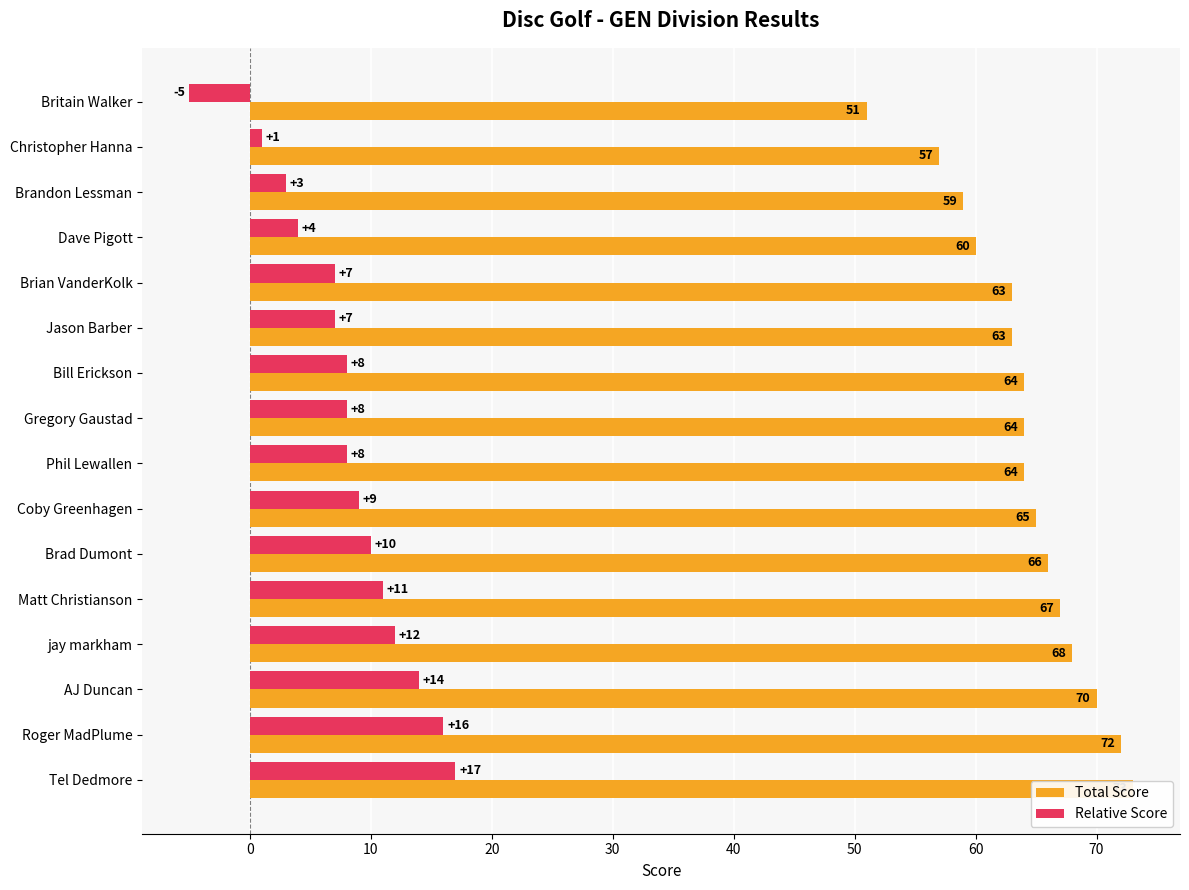

Reading left to right, what are all the values shown in this chart?

Total Score: 51	57	59	60	63	63	64	64	64	65	66	67	68	70	72	73
Relative Score: -5	1	3	4	7	7	8	8	8	9	10	11	12	14	16	17